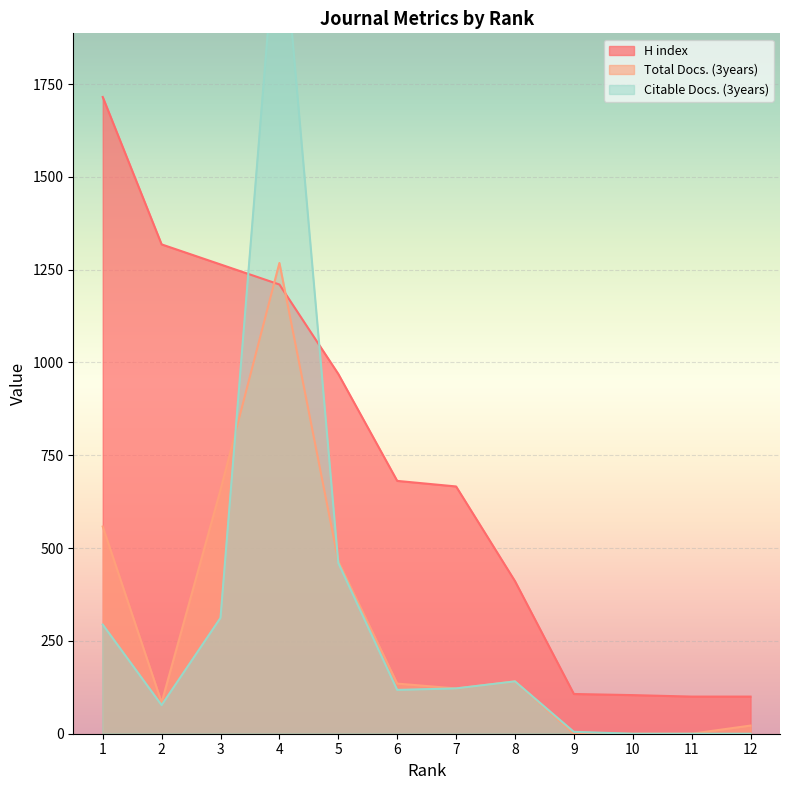

Reading left to right, list all the values displayed in this chart.

H index: 12=100	11=100	10=104	9=107	8=411	7=666	6=681	5=969	4=1210	3=1264	2=1318	1=1715
Total Docs. (3years): 12=22	11=0	10=0	9=0	8=141	7=122	6=135	5=465	4=1268	3=657	2=84	1=558
Citable Docs. (3years): 12=0	11=0	10=0	9=5	8=141	7=122	6=118	5=460	4=2278	3=312	2=77	1=294